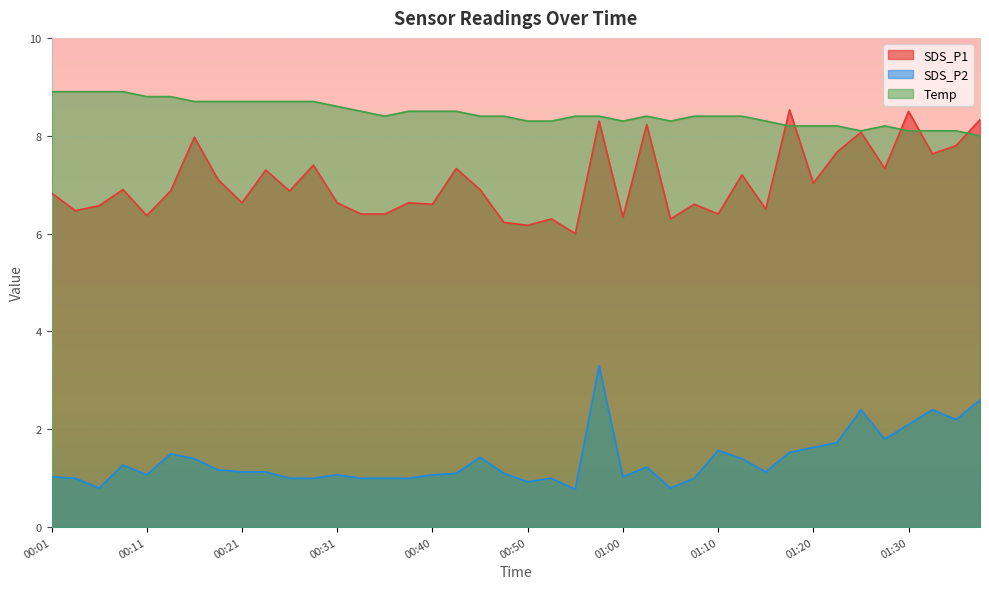

True or false: SDS_P1 and SDS_P2 cross at least once.

False